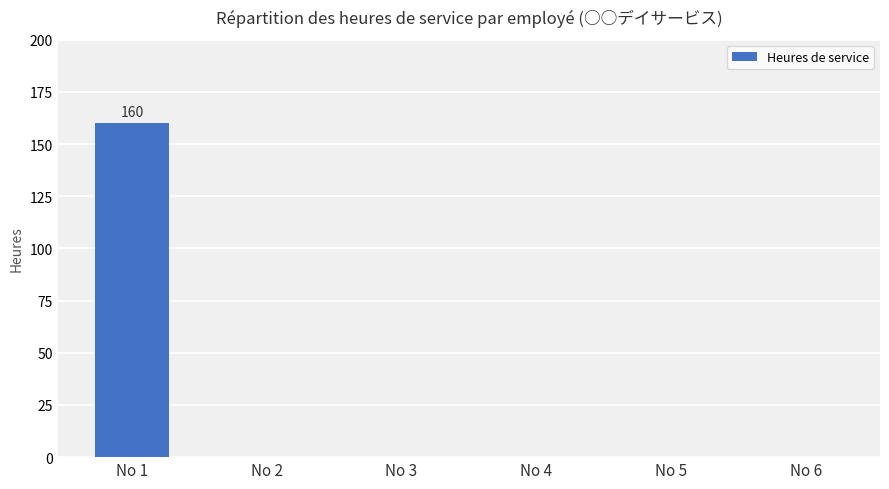

Which category has the highest value across all series?

No 1